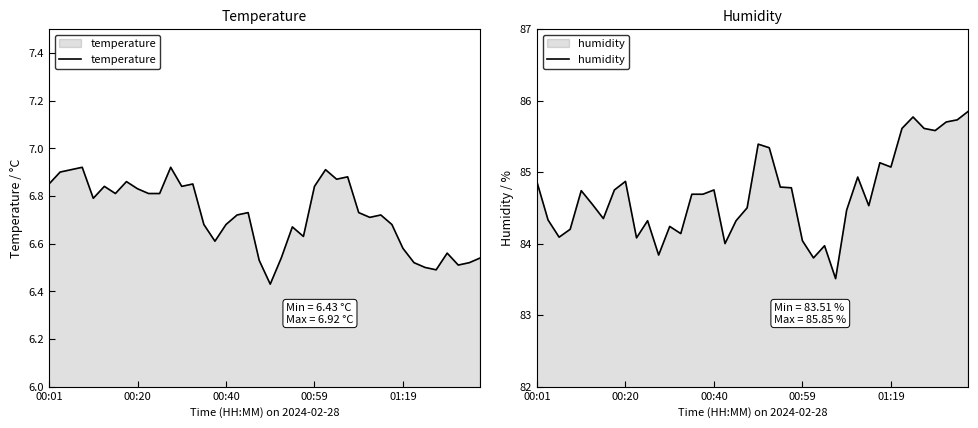

Between 30 and 37, which series saw the biggest shift?

humidity